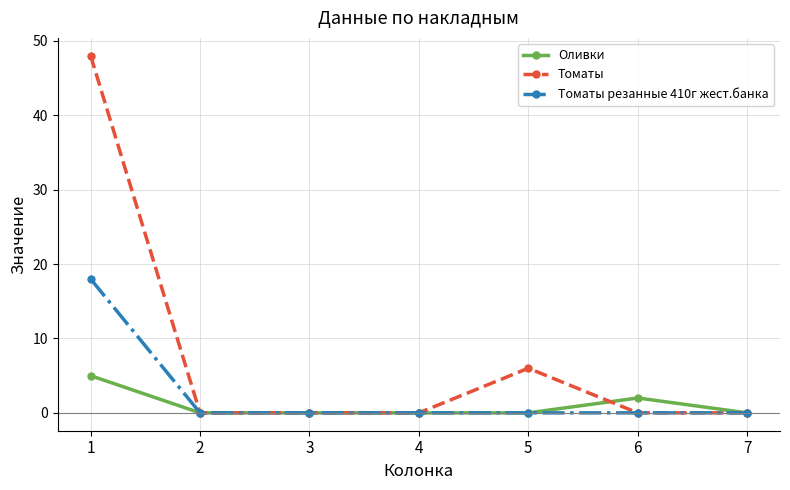

What is the greatest value displayed?

48